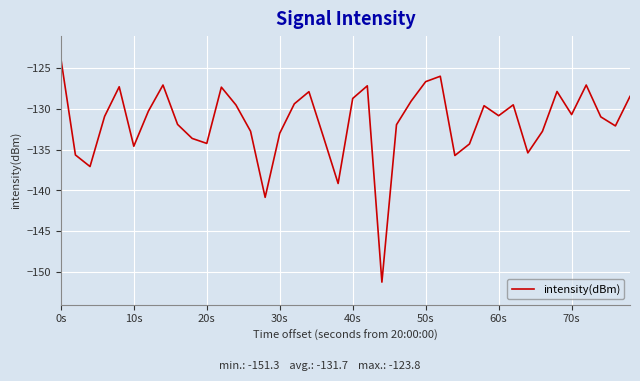

What is the minimum value shown in the chart?

-151.3